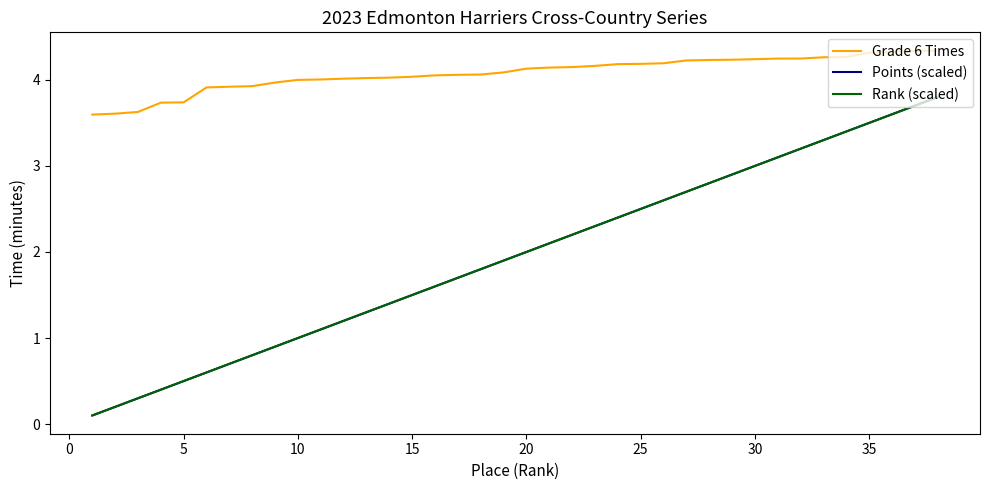

What is the value of the Grade 6 Times point at the 3rd from the left?

3.6